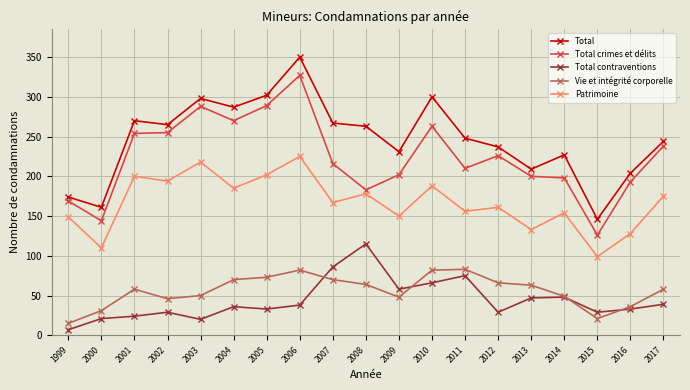

What is the difference between the Total contraventions values at 2001 and 2016?

9